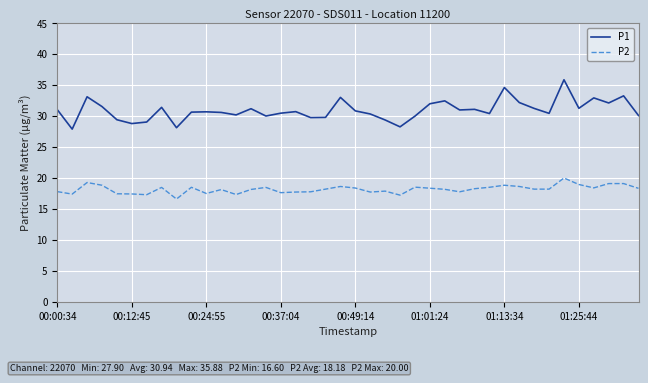

Which series has the largest range (max minus min)?

P1